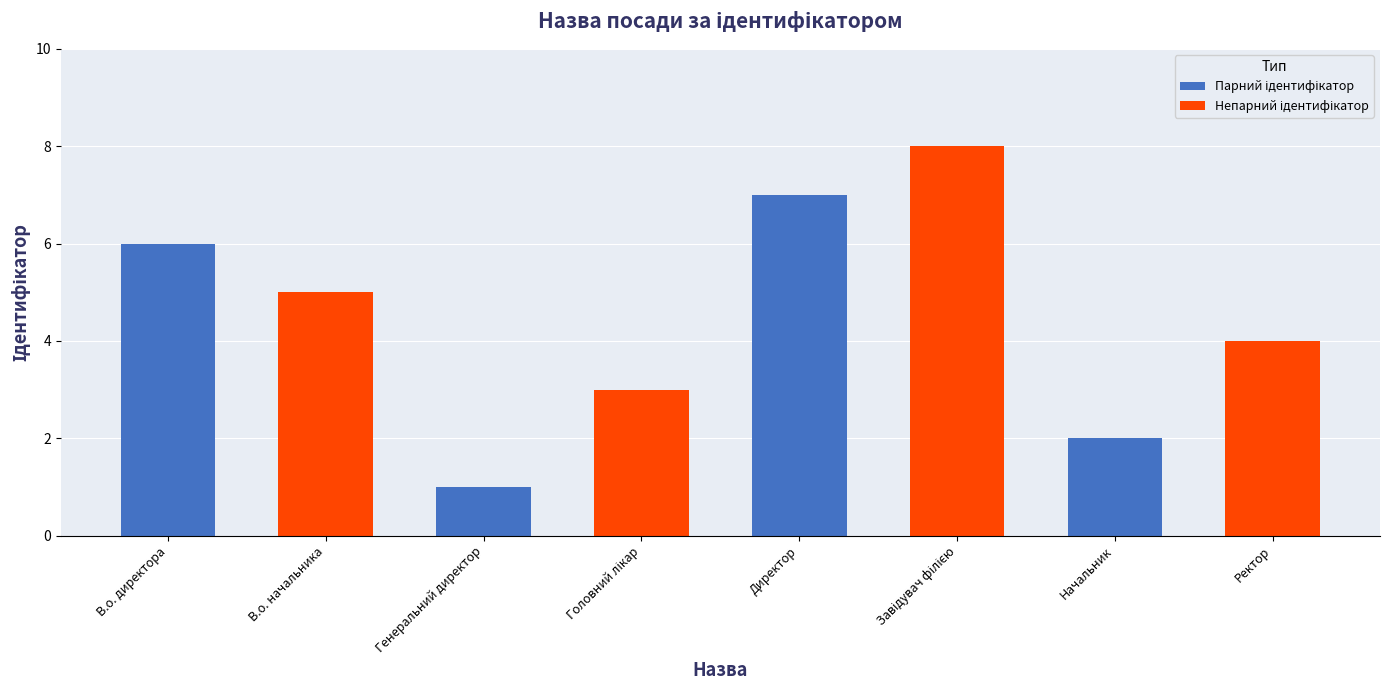

What position from the right is В.о. директора?

8